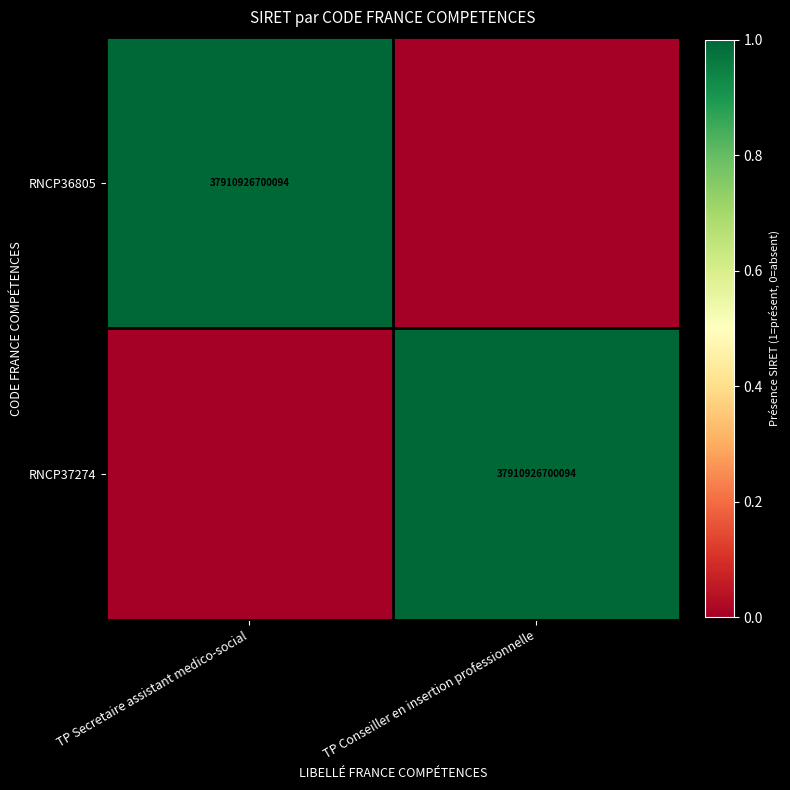

What is the difference between the highest and lowest values at TP Conseiller en insertion professionnelle?

1